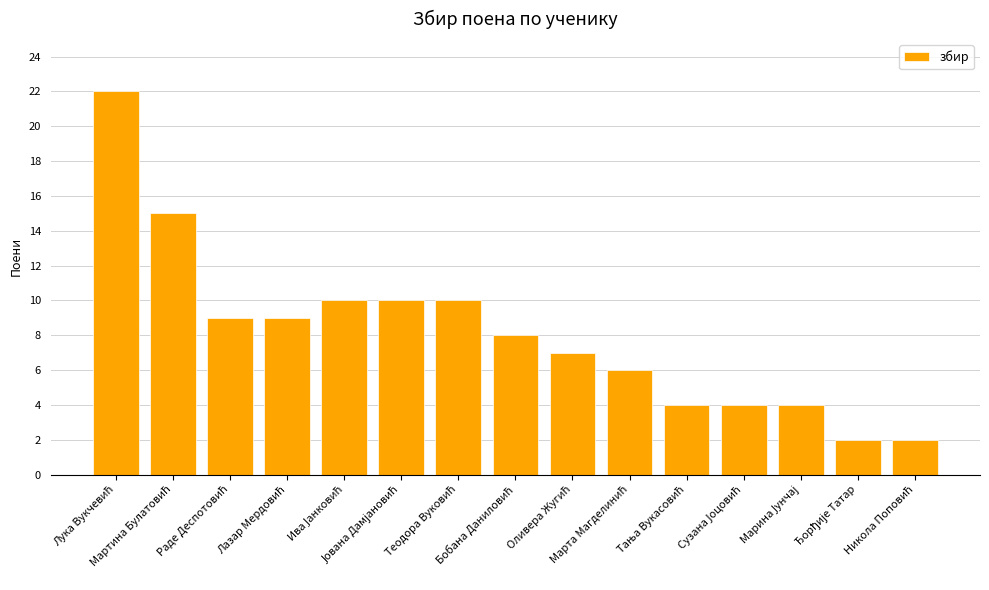

How many series are shown in this chart?

1